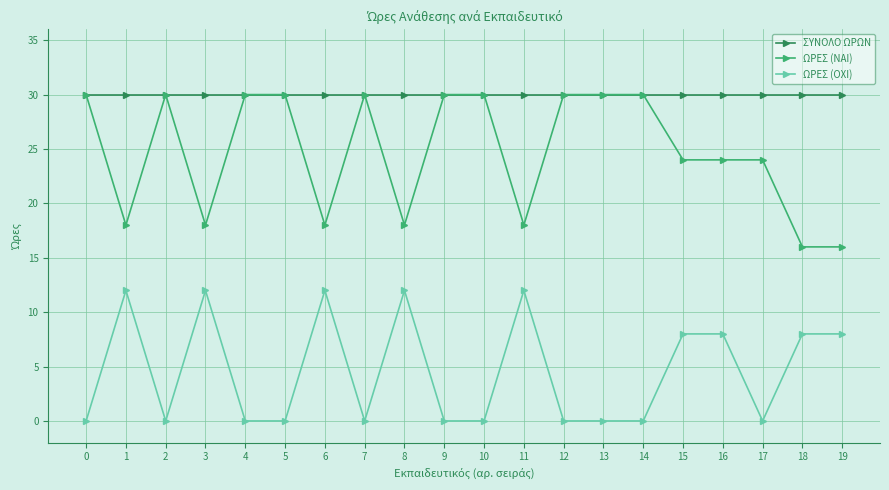

The value of ΩΡΕΣ (OXI) at 13 is 0. True or false?

True